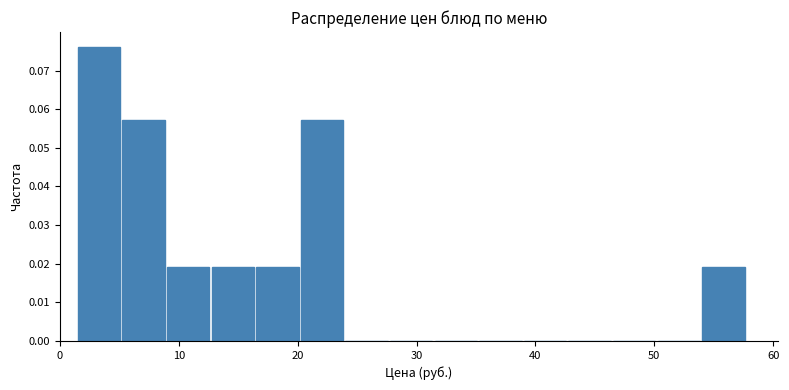

Read against the x-axis, roughly where is the centre of the tallest bar?

3